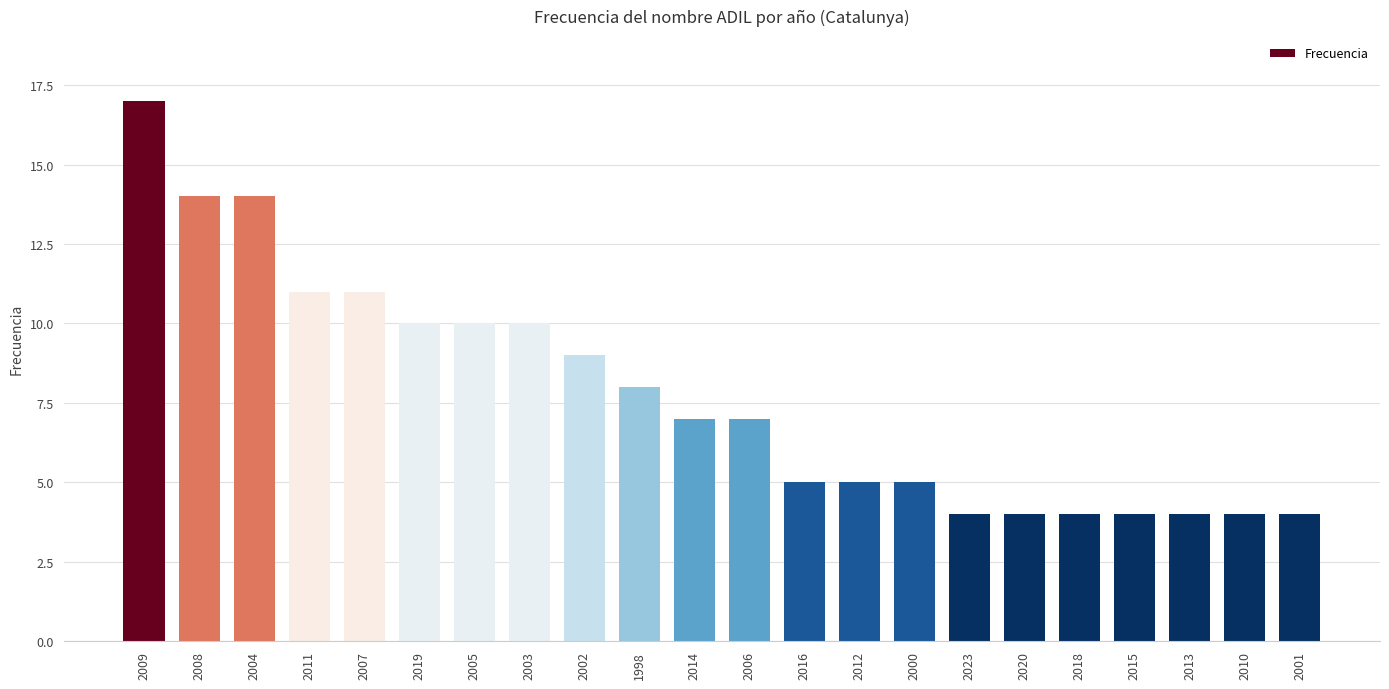

Between 2009 and 2000, which is larger?

2009